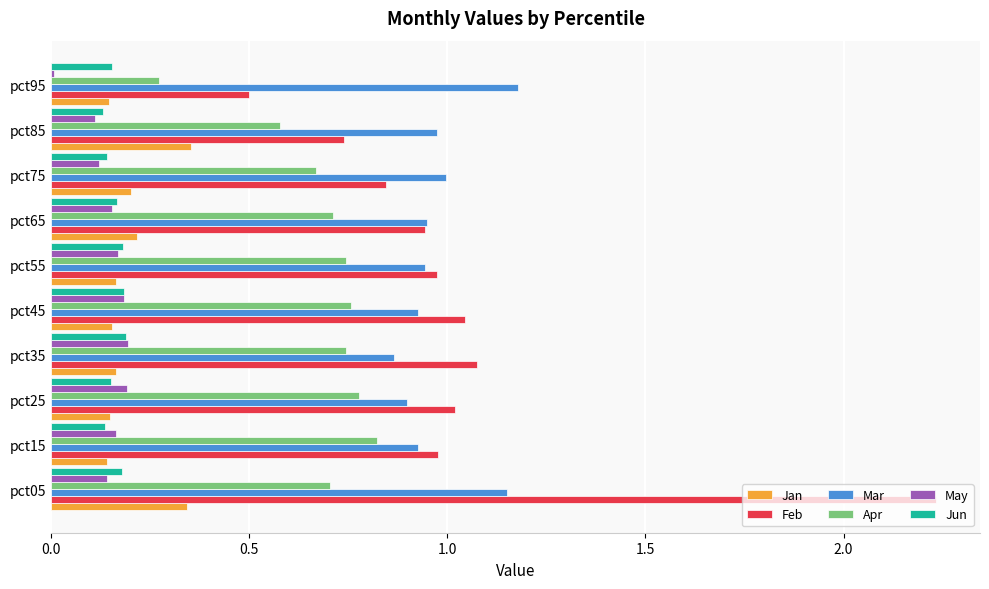

Which label corresponds to the largest value in the chart?

pct05